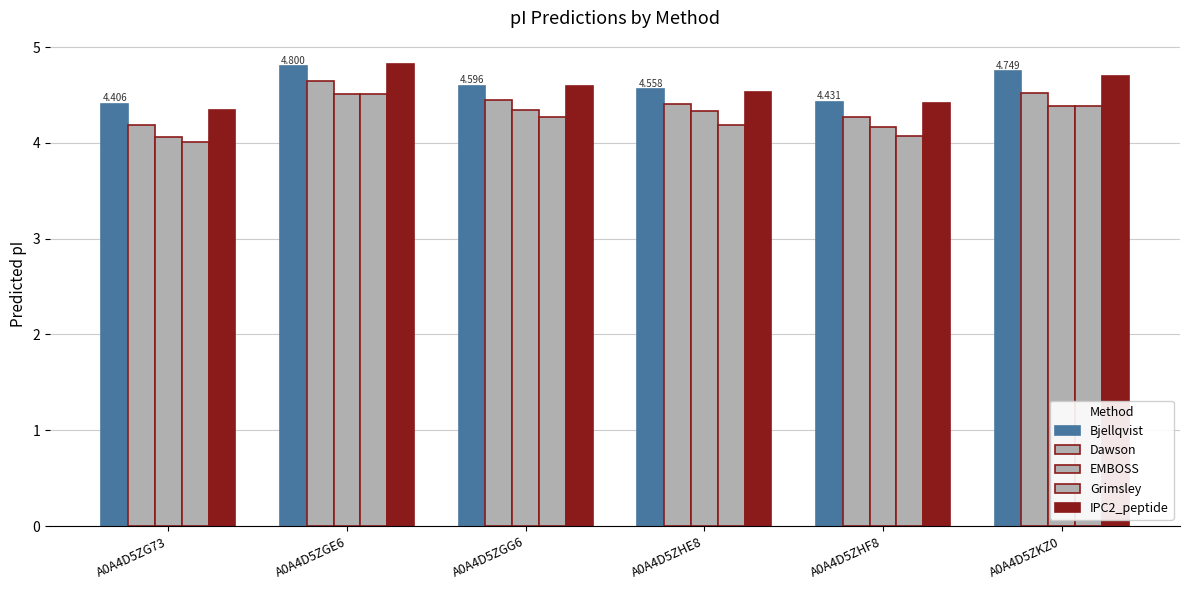

What value does the IPC2_peptide series have at A0A4D5ZHE8?

4.5